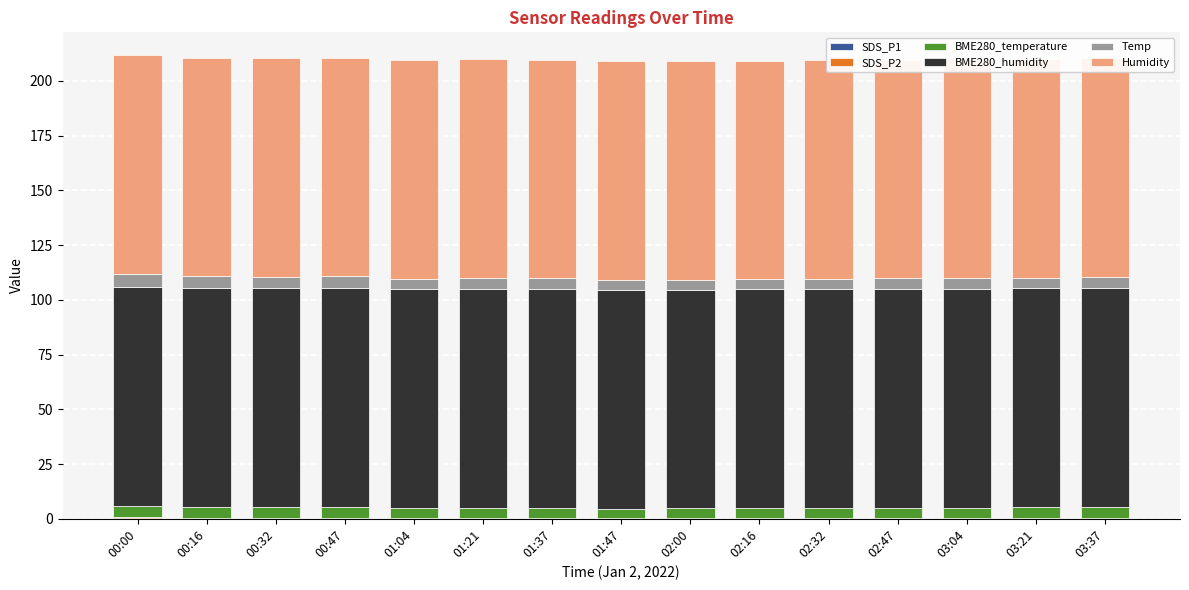

At which category does the chart reach its minimum across all series?

00:16